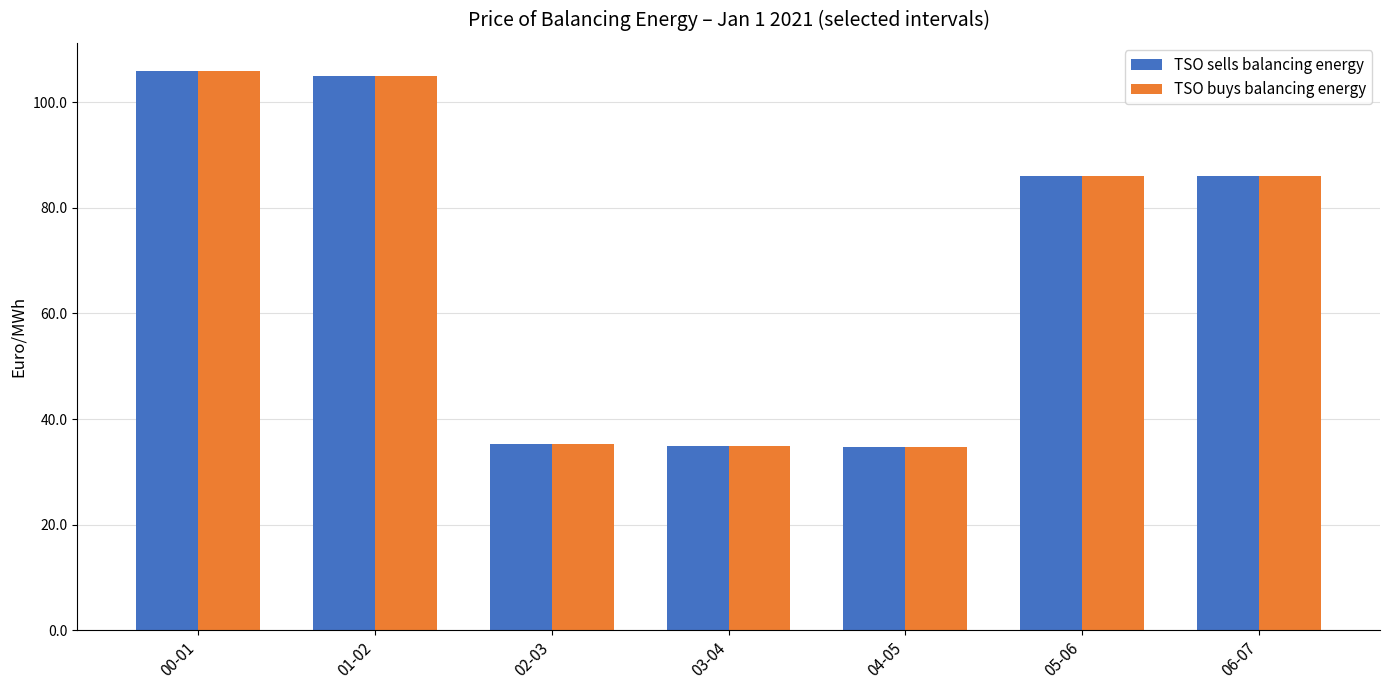

Is it true that TSO sells balancing energy equals 85.9 at 06-07?

True